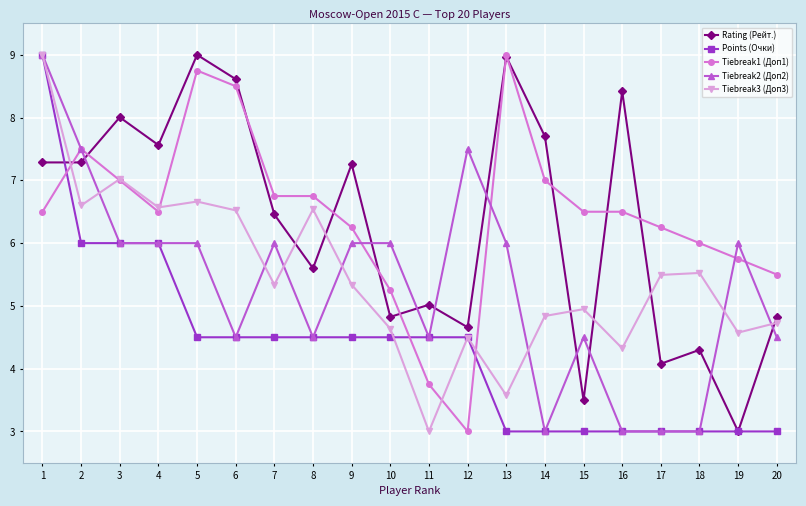

What is the minimum value for Rating (Рейт.)?

3.0